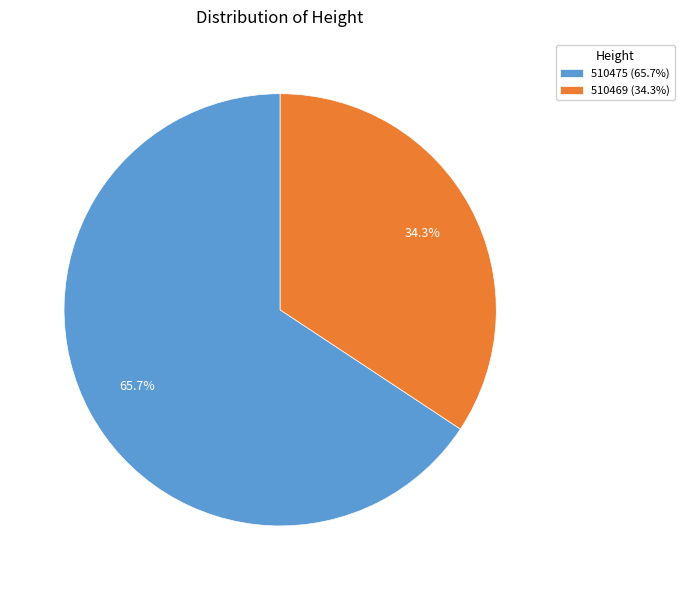

Which category has the smallest portion of the pie?

510469